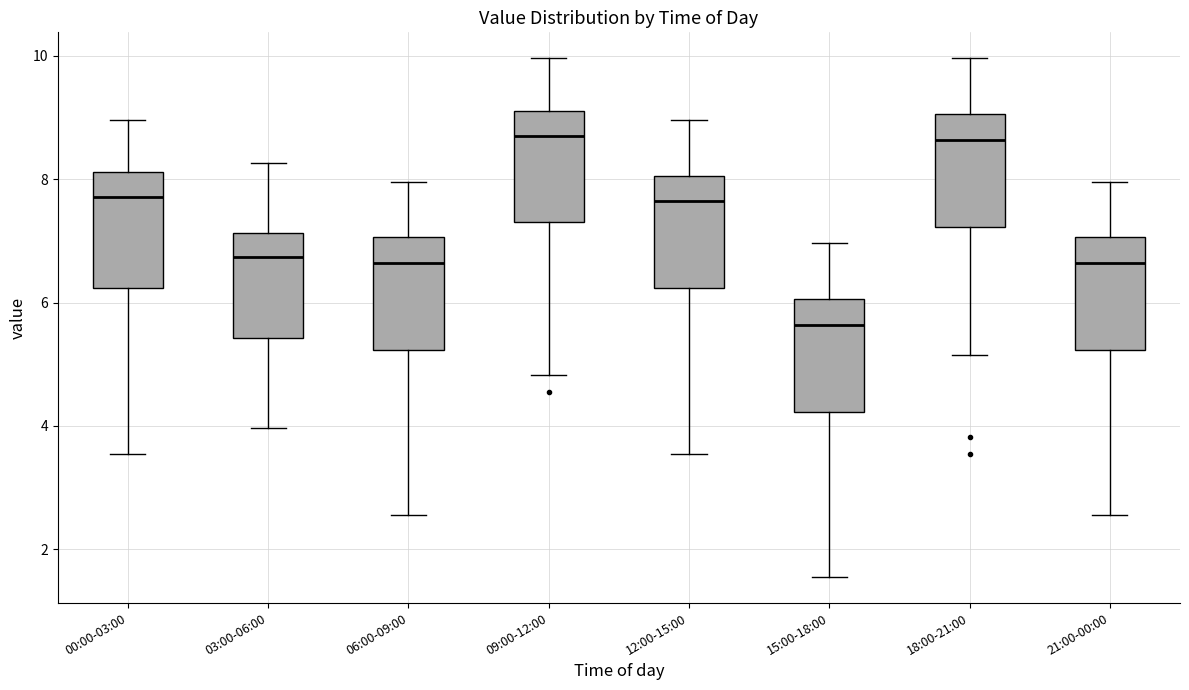

Reading left to right, read every box against the y-axis: the position of its median line, the range the box covers, and the ends of its whiskers. The values are not printed on the chart, so give them approximately, as read against the axis.

00:00-03:00: median 7.8, box 6.2 to 8.2, whiskers 3.6 to 9.0
03:00-06:00: median 6.8, box 5.4 to 7.2, whiskers 4.0 to 8.2
06:00-09:00: median 6.6, box 5.2 to 7.0, whiskers 2.6 to 8.0
09:00-12:00: median 8.8, box 7.4 to 9.2, whiskers 4.8 to 10.0
12:00-15:00: median 7.6, box 6.2 to 8.0, whiskers 3.6 to 9.0
15:00-18:00: median 5.6, box 4.2 to 6.0, whiskers 1.6 to 7.0
18:00-21:00: median 8.6, box 7.2 to 9.0, whiskers 5.2 to 10.0
21:00-00:00: median 6.6, box 5.2 to 7.0, whiskers 2.6 to 8.0